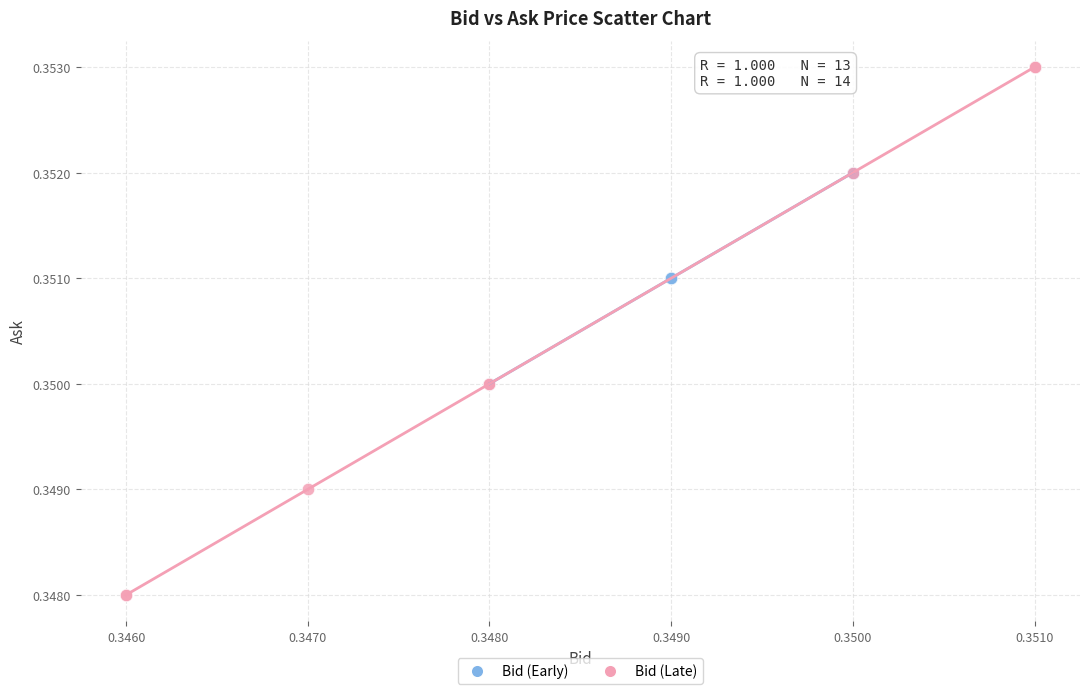

Which series has the largest Y range (max minus min)?

Bid (Late)